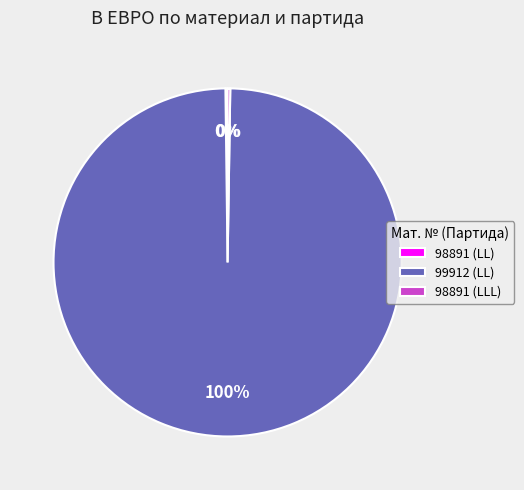

Which slice is the largest?

99912 (LL)